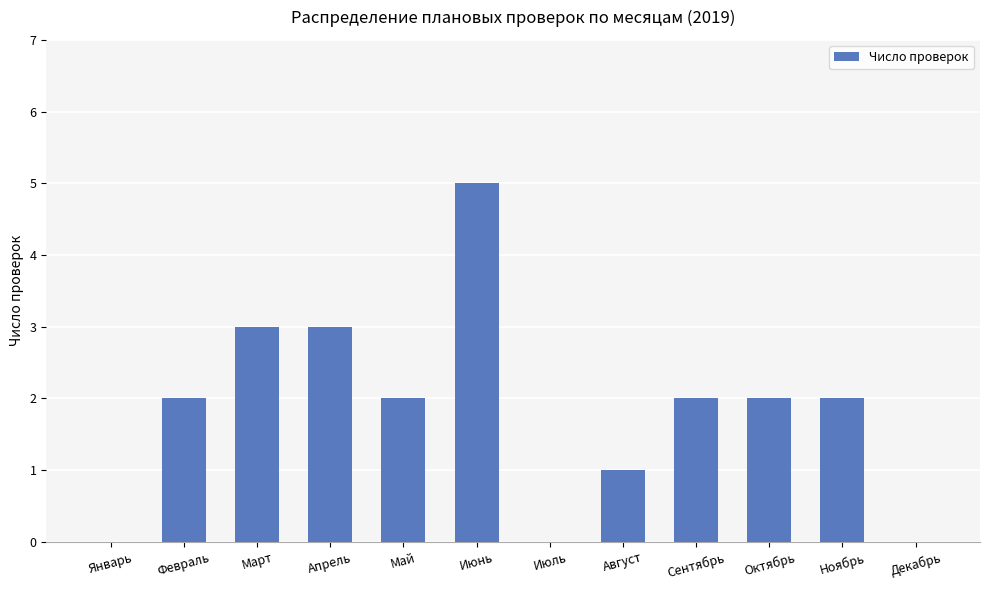

How many distinct data groups are displayed?

1